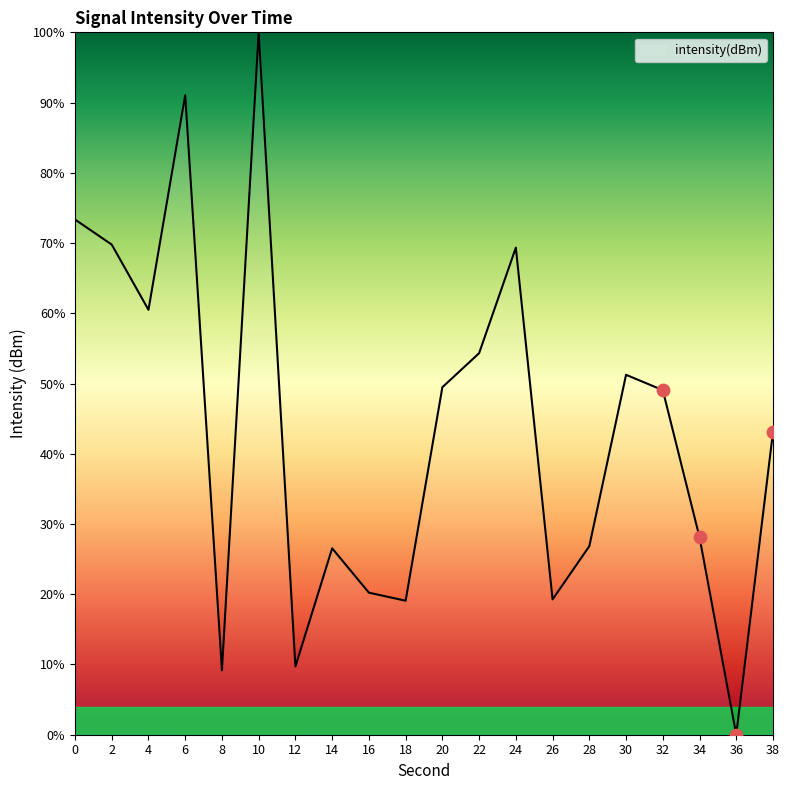

What is the change in value from 2 to 6?

+21.3